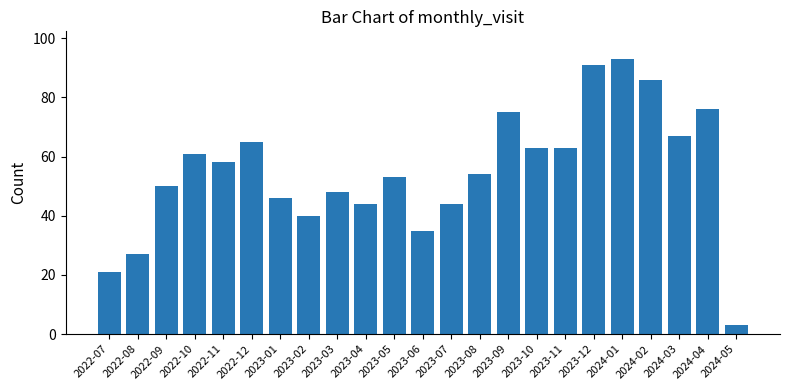

What is the change in value from 2022-12 to 2023-01?

-19